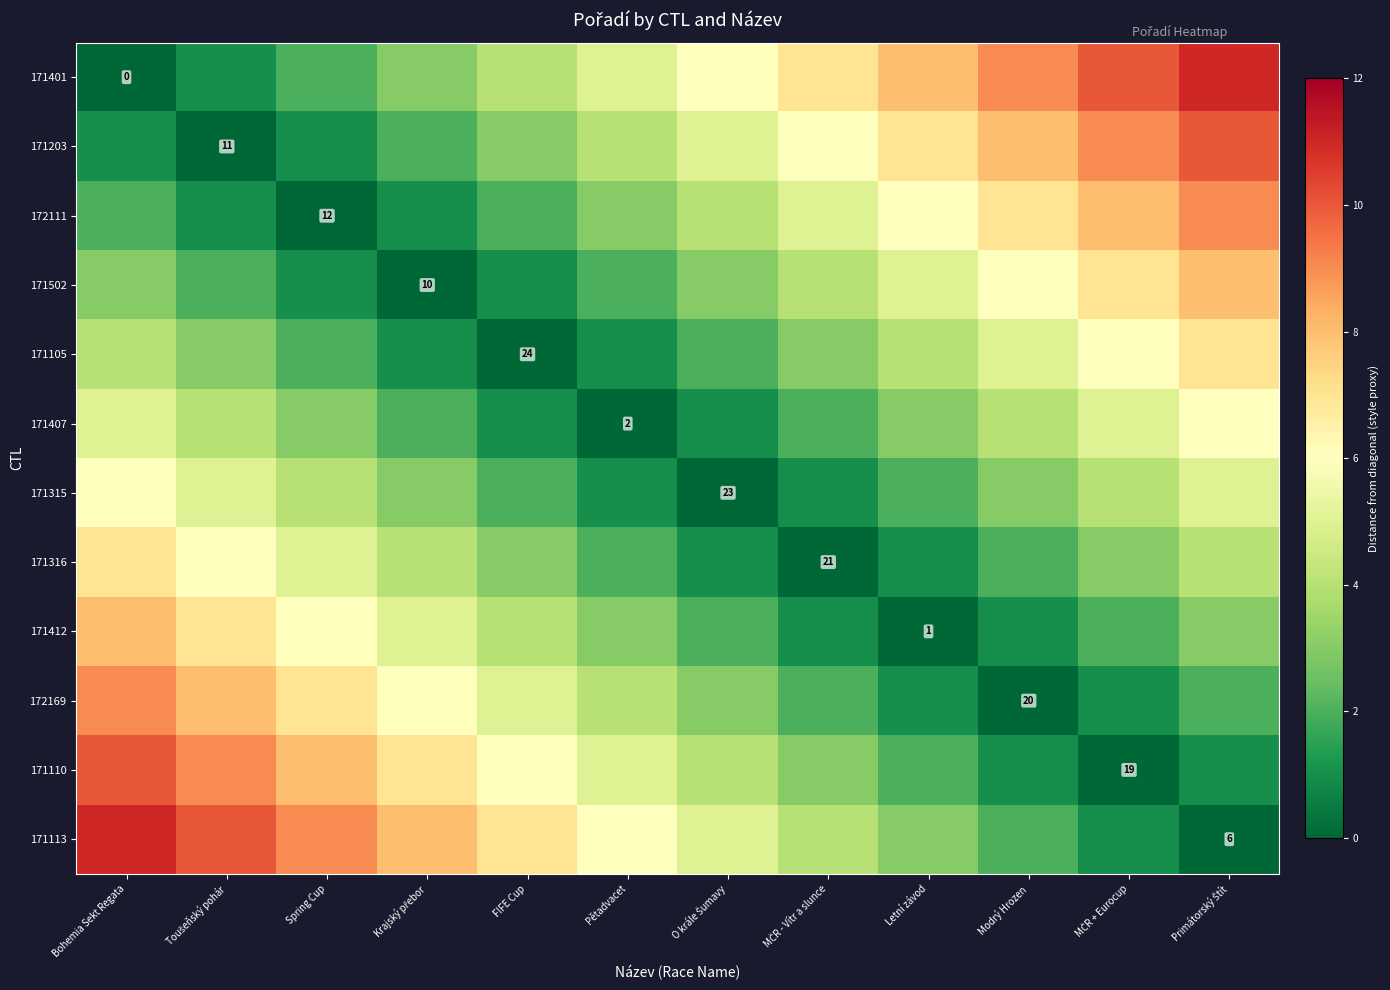

At which category is the sum across all series the highest?

Bohemia Sekt Regata